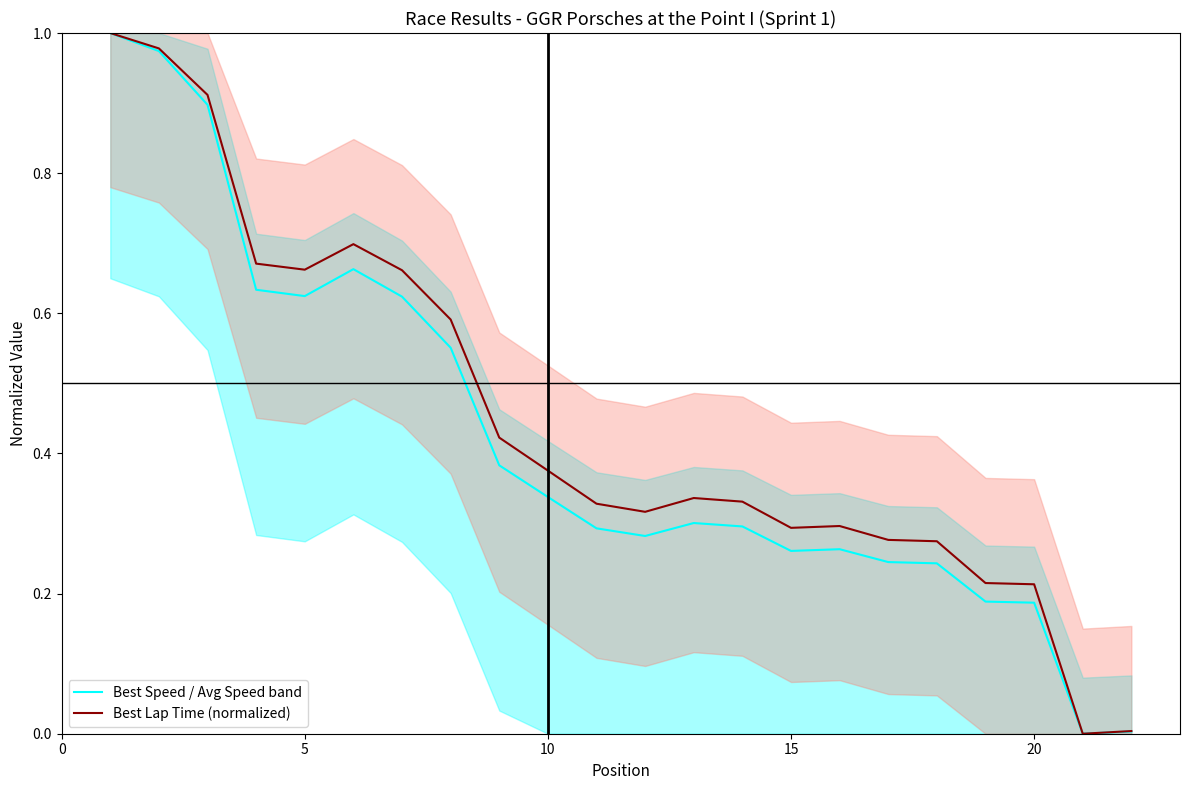

Reading left to right, transcribe all the data shown in this chart.

Best Speed / Avg Speed band: 1.0	1.0	0.9	0.6	0.6	0.7	0.6	0.6	0.4	0.3	0.3	0.3	0.3	0.3	0.3	0.3	0.2	0.2	0.2	0.2	0.0	0.0
Best Lap Time (normalized): 1.0	1.0	0.9	0.7	0.7	0.7	0.7	0.6	0.4	0.4	0.3	0.3	0.3	0.3	0.3	0.3	0.3	0.3	0.2	0.2	0.0	0.0